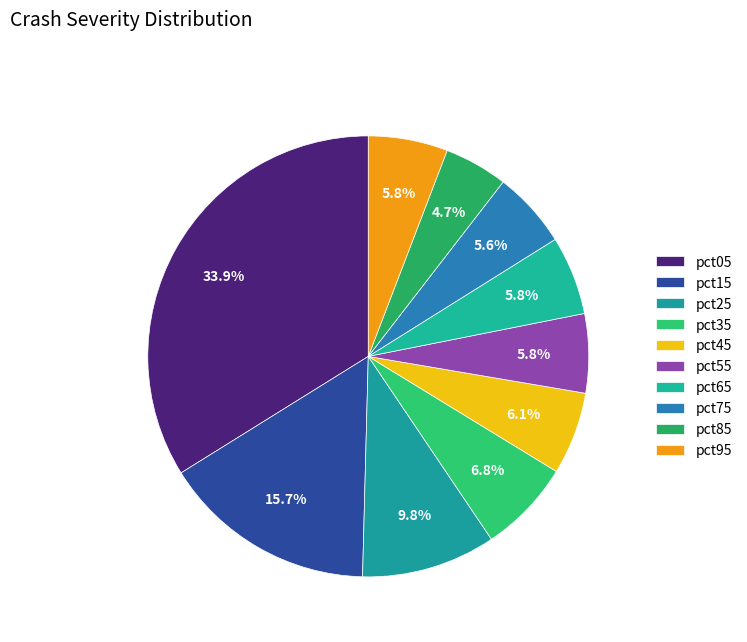

How many slices are in this pie chart?

10